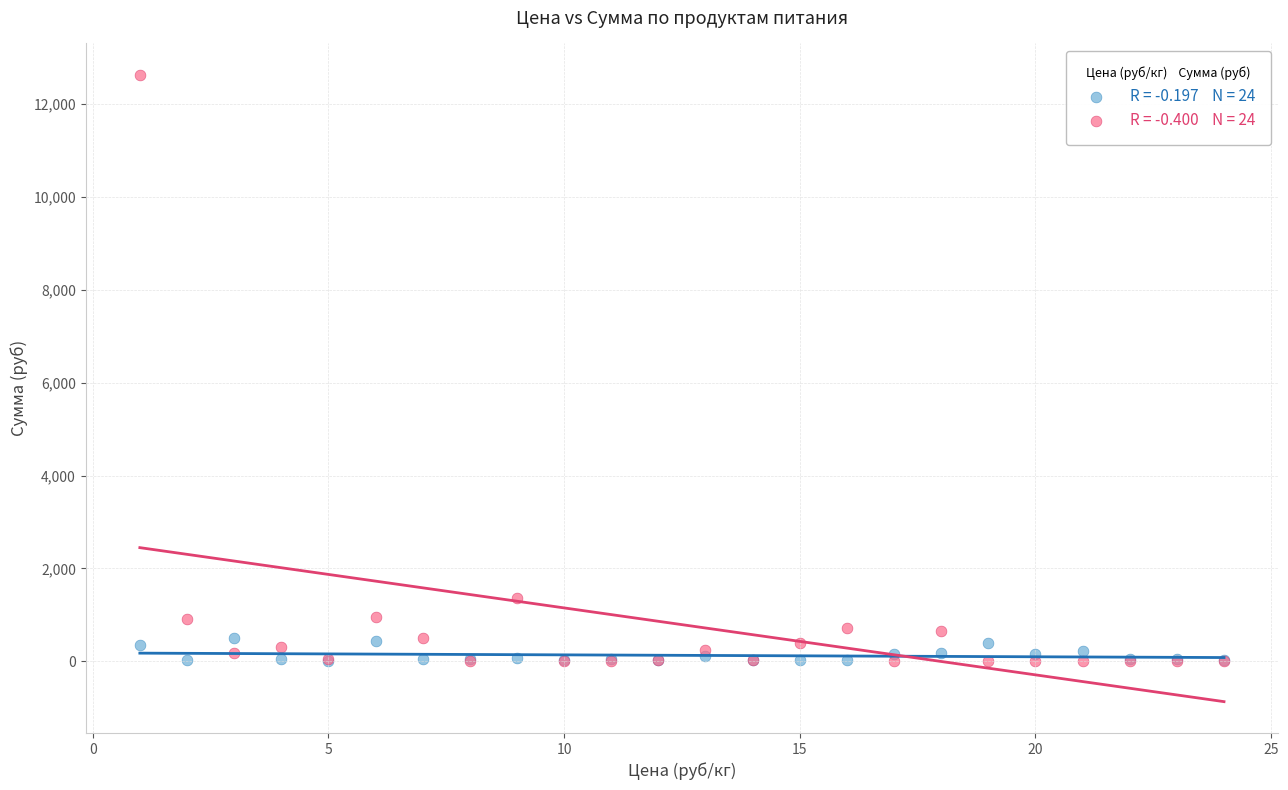

Across all series, what Y value is closest to 6317?

1353.8